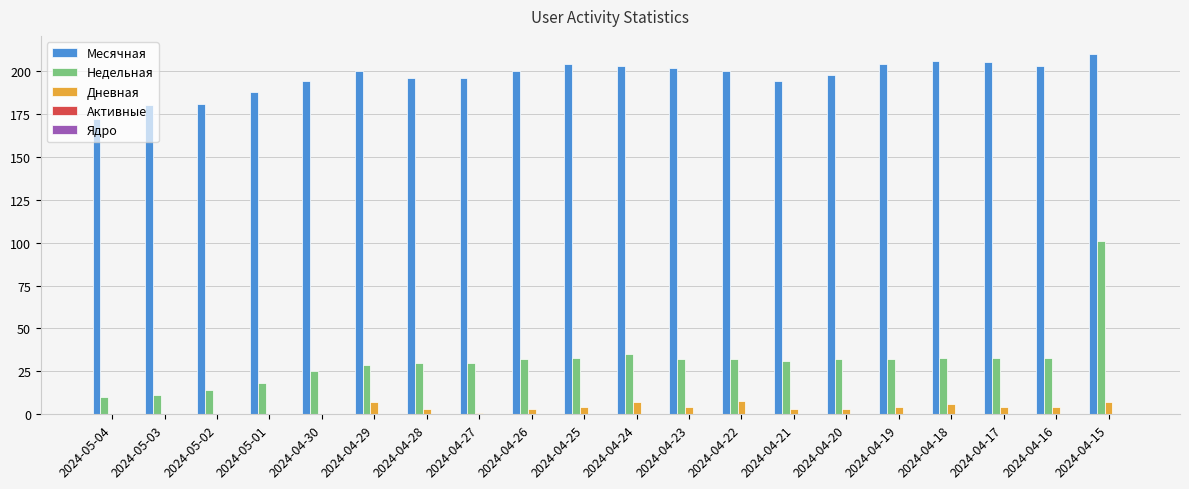

What is the maximum value for Недельная?

101